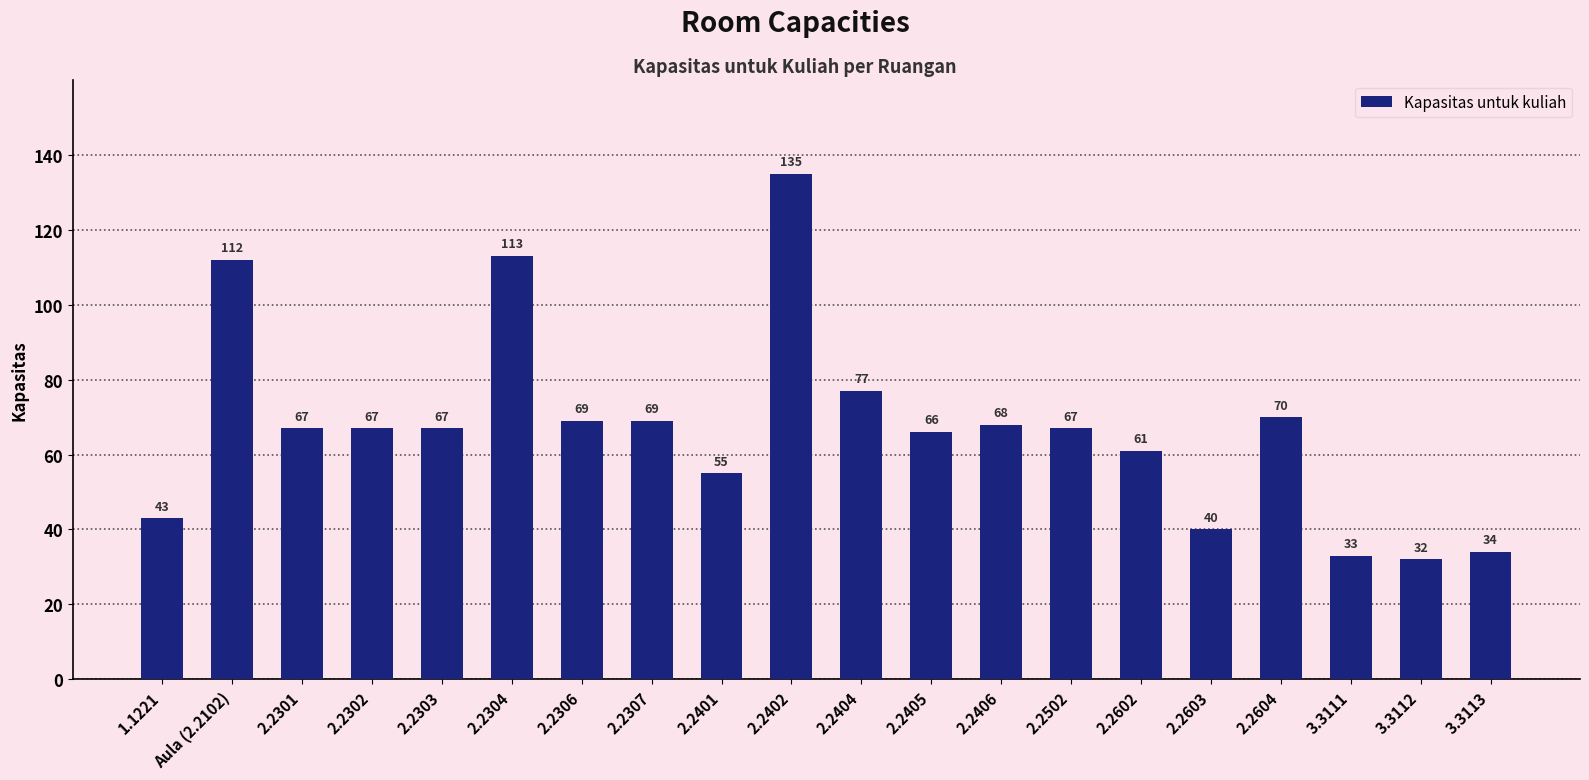

Between 2.2401 and 2.2402, which is larger?

2.2402